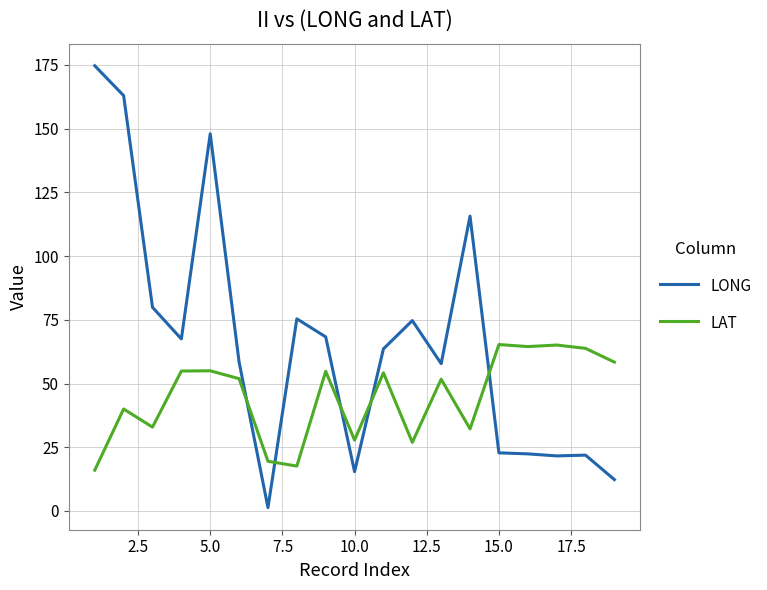

Which series ends up on top after the final intersection of LONG and LAT?

LAT